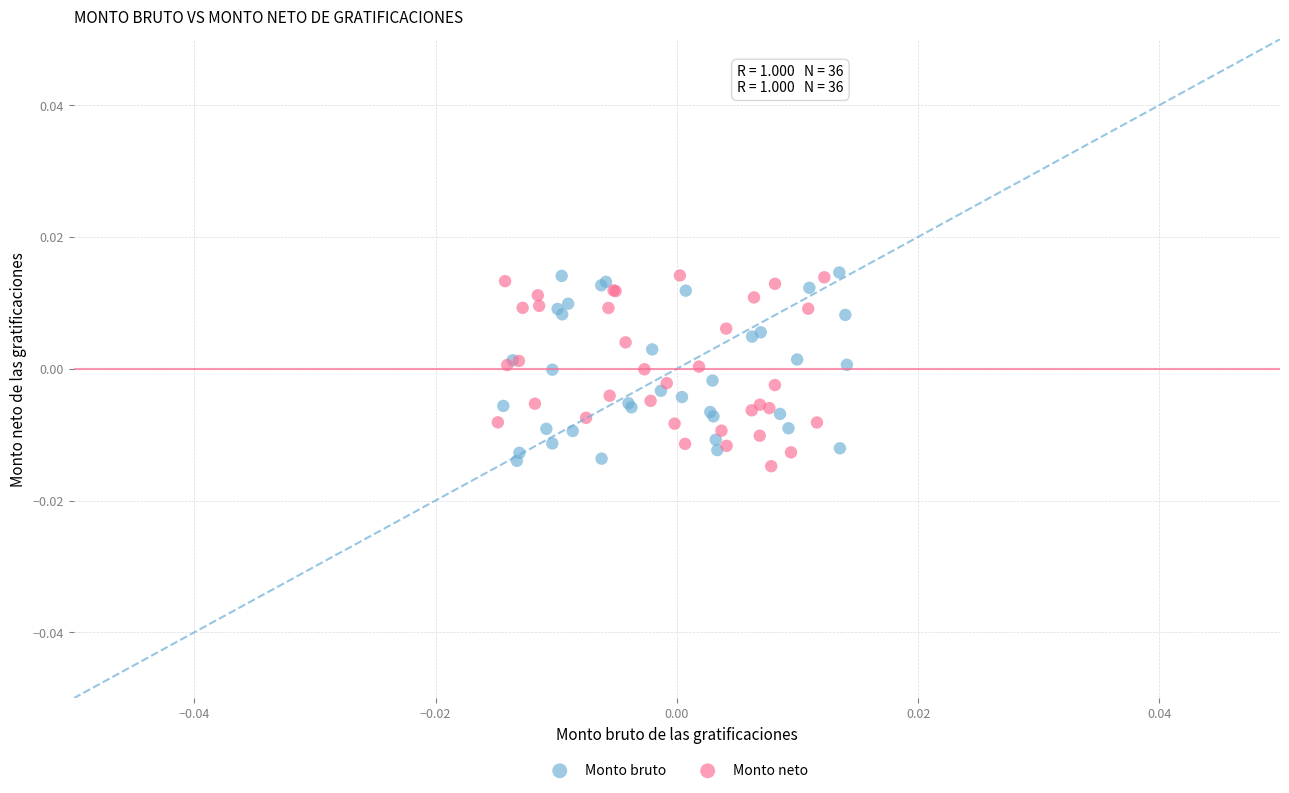

Which series reaches the minimum Y coordinate?

Monto neto